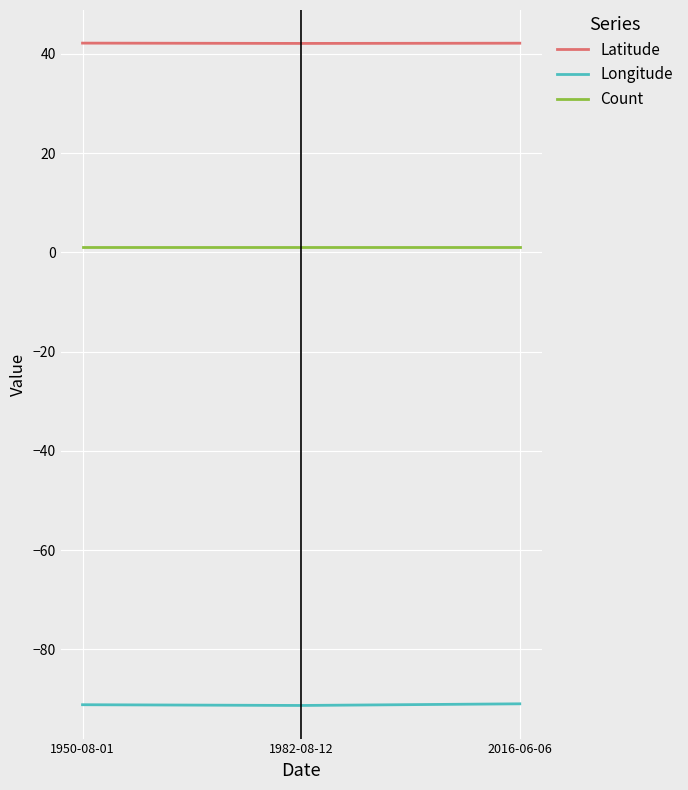

What is the maximum value for Longitude?

-91.0